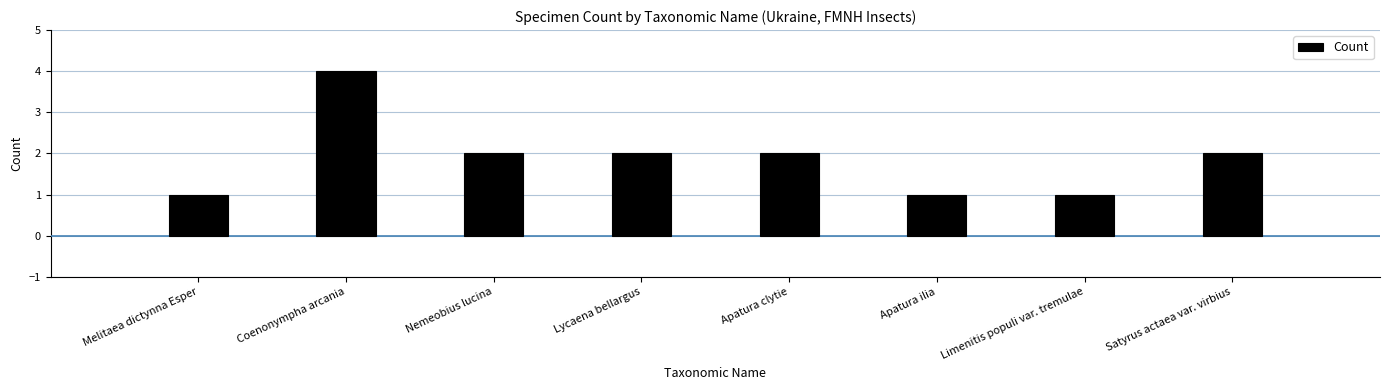

What value does the data have at Limenitis populi var. tremulae?

1